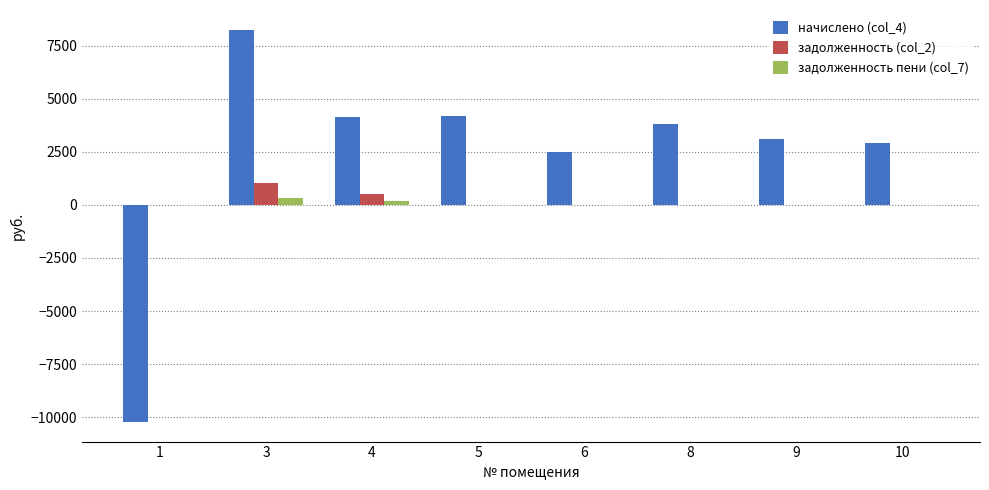

Which series has the largest total across all categories?

начислено (col_4)